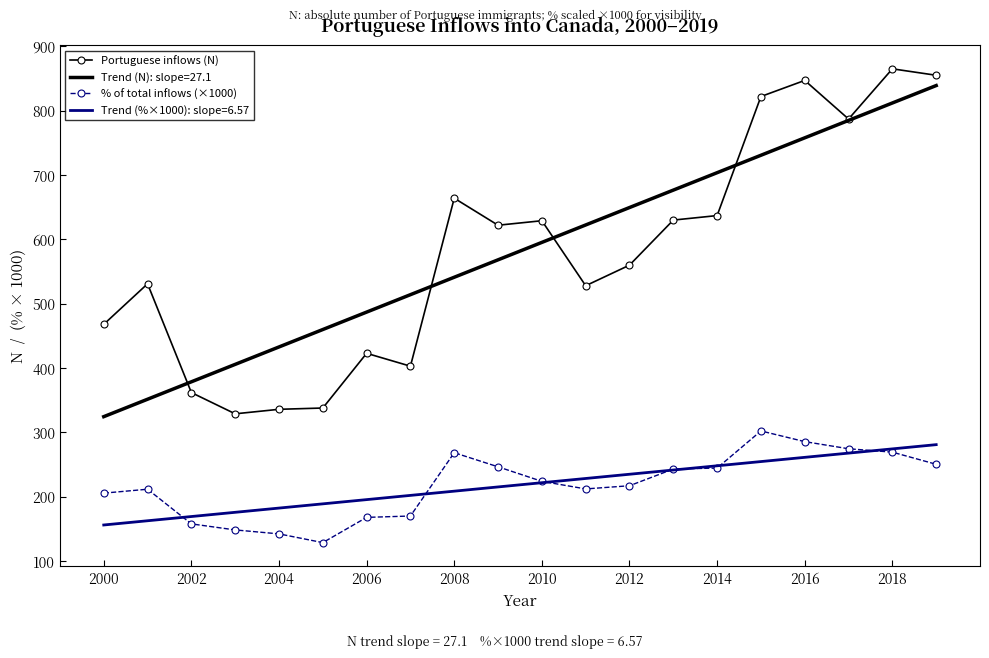

Which series has the largest range (max minus min)?

Portuguese inflows (N)